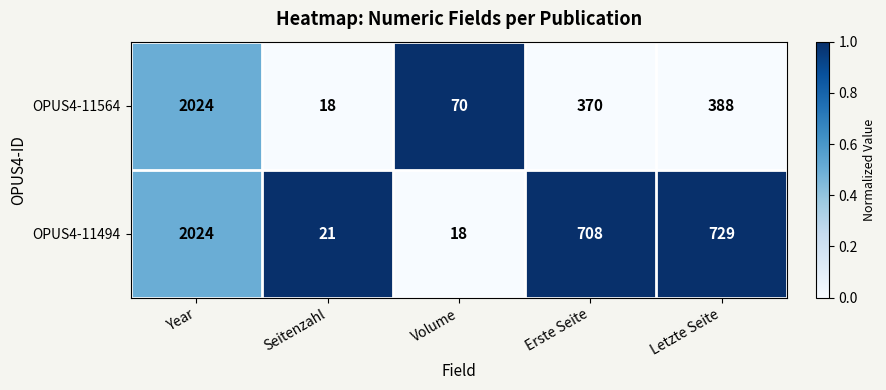

Reading left to right, list all the values displayed in this chart.

OPUS4-11564: 2024	18	70	370	388
OPUS4-11494: 2024	21	18	708	729